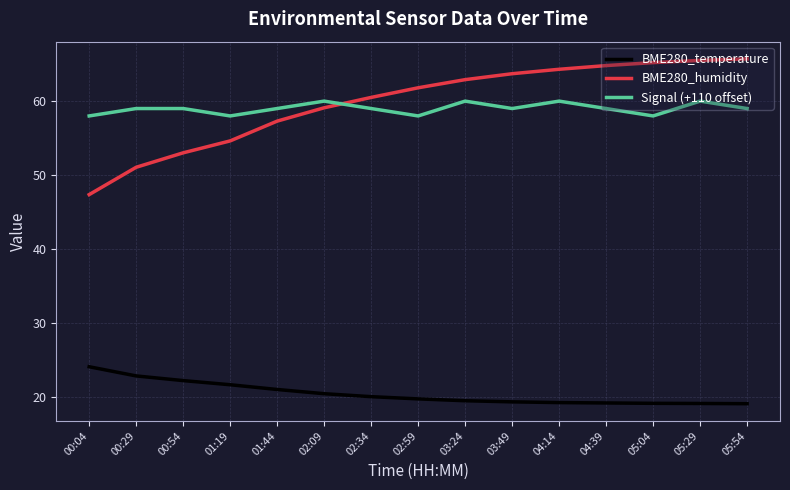

What is the difference between the BME280_temperature values at 00:29 and 02:09?

2.4